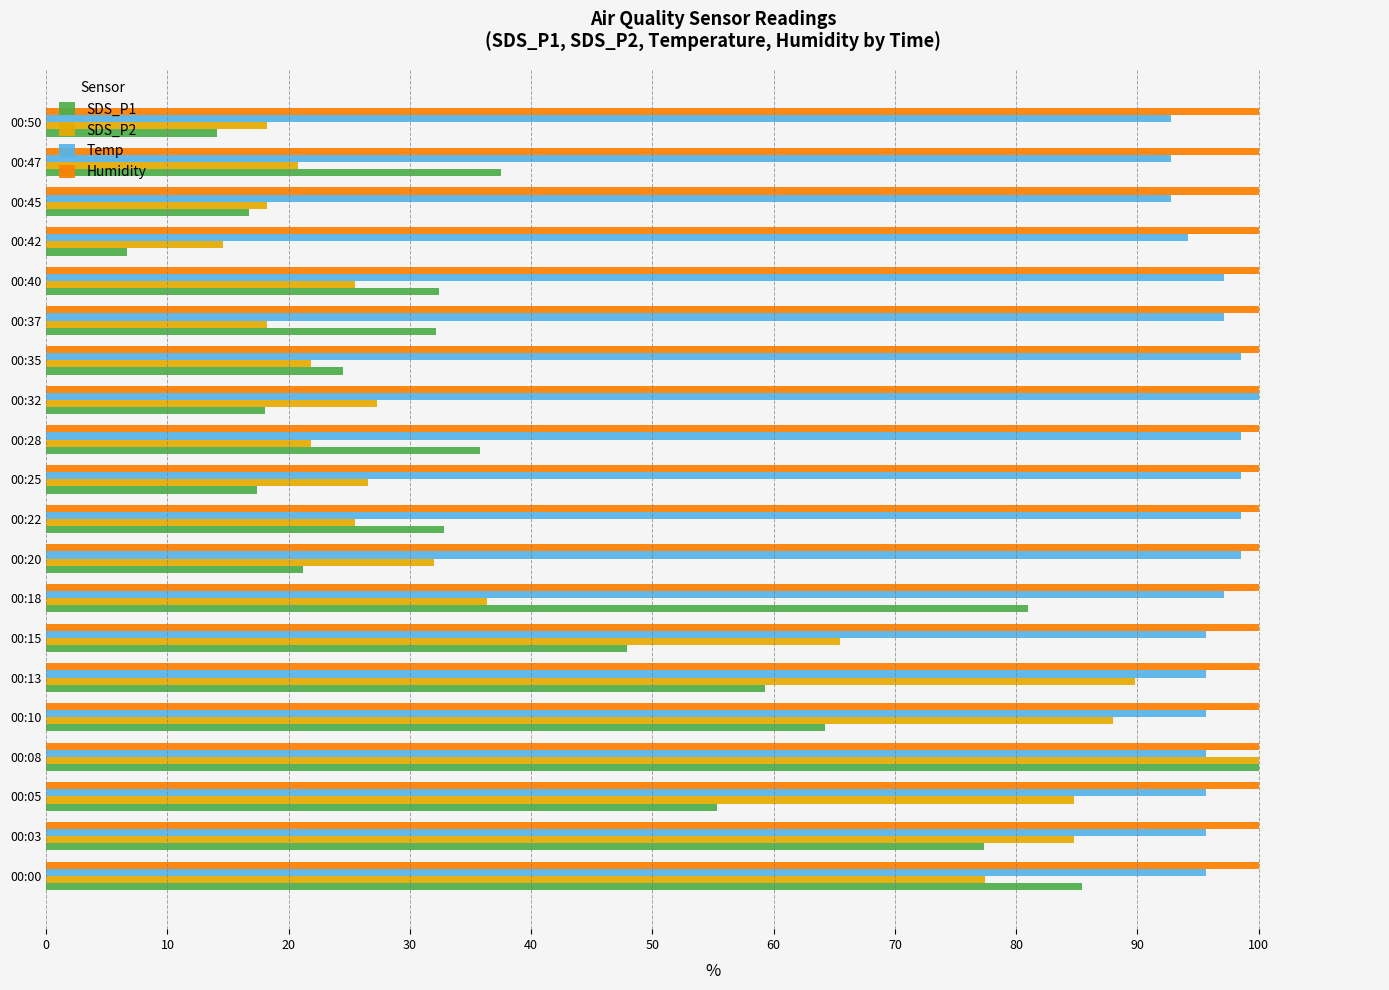

What is the highest value of the SDS_P1 series?

100.0